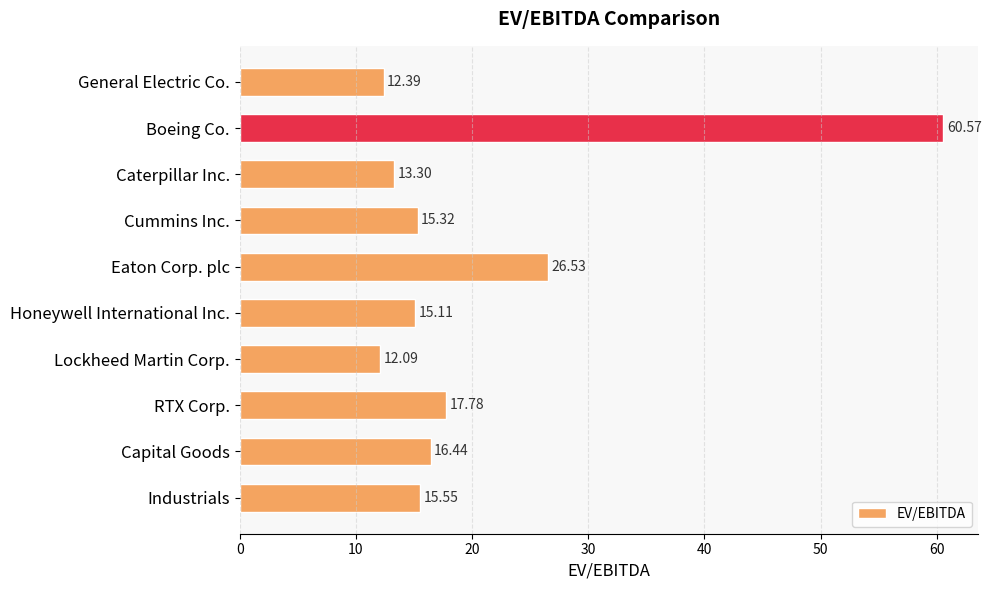

What is the difference between the second highest and second lowest values?

14.1